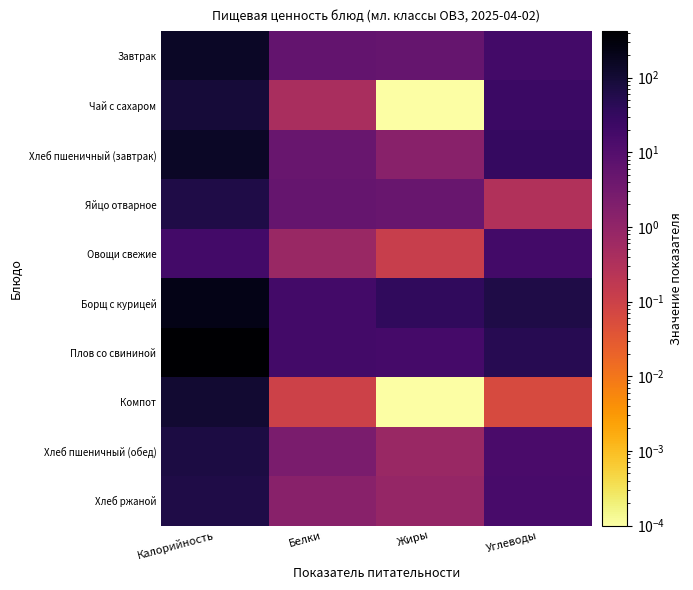

What is the difference between the highest and lowest values at Калорийность?

399.6